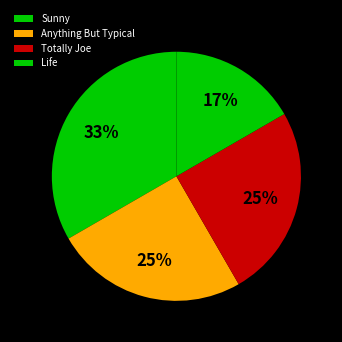

To the nearest percent, what portion does Totally Joe represent?

25%